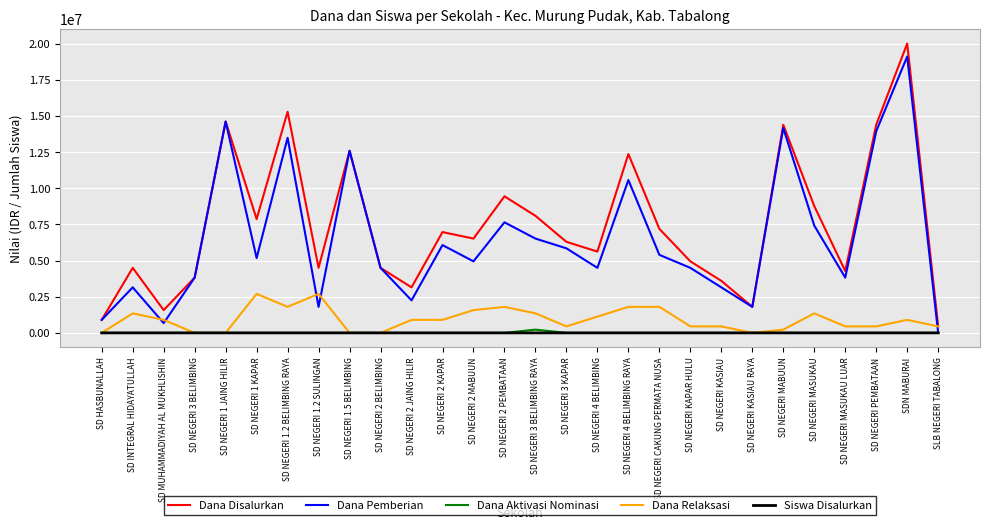

Which label corresponds to the largest value in the chart?

SDN MABURAI